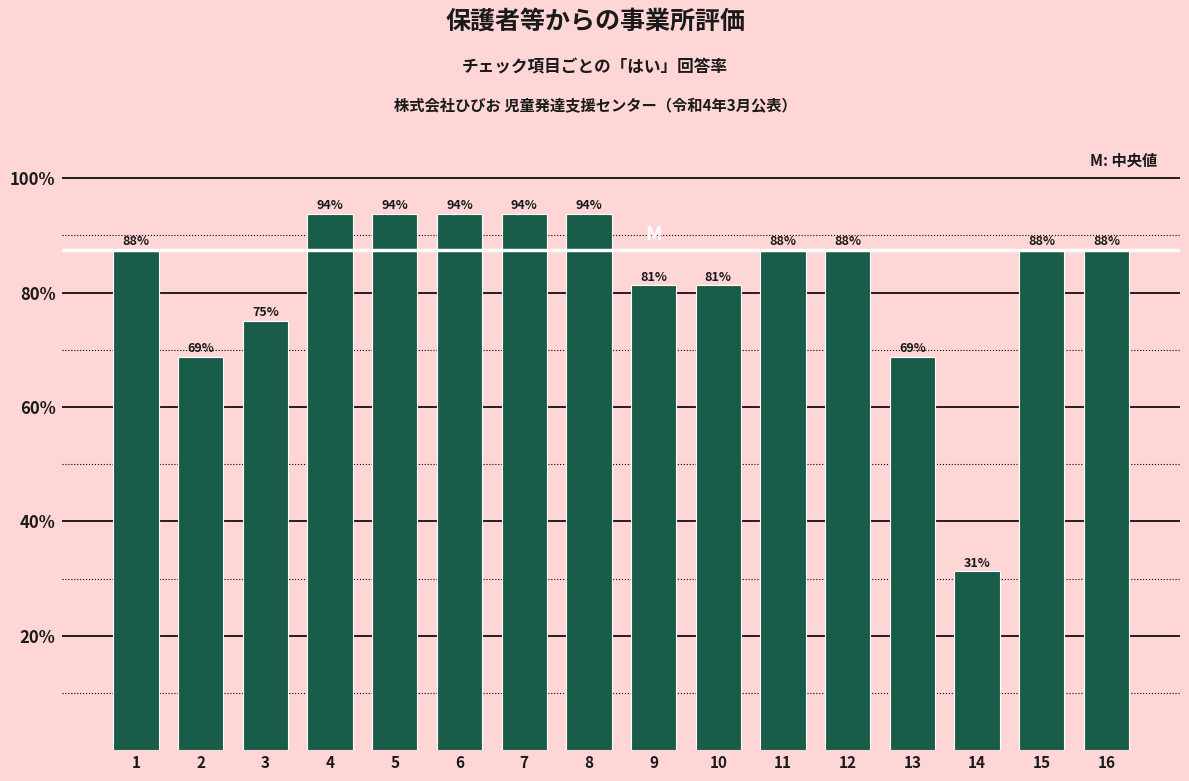

True or false: the data shows 19.7 at 4.

False